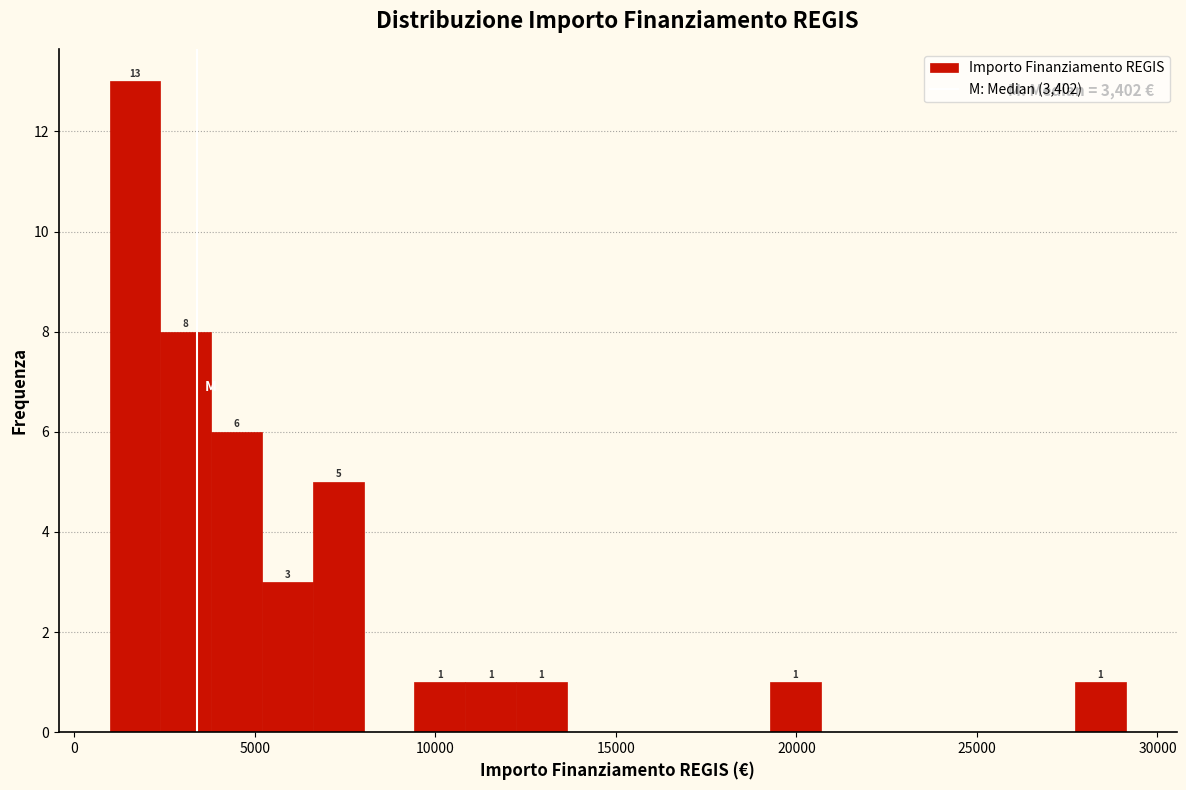

Read against the x-axis, roughly where is the centre of the tallest bar?

1500